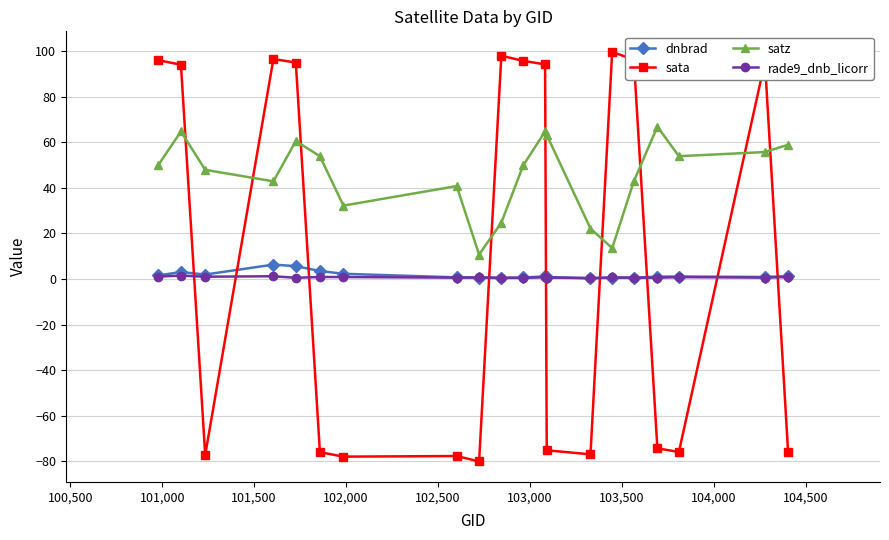

After their last crossing, which series has the higher values: satz or sata?

satz